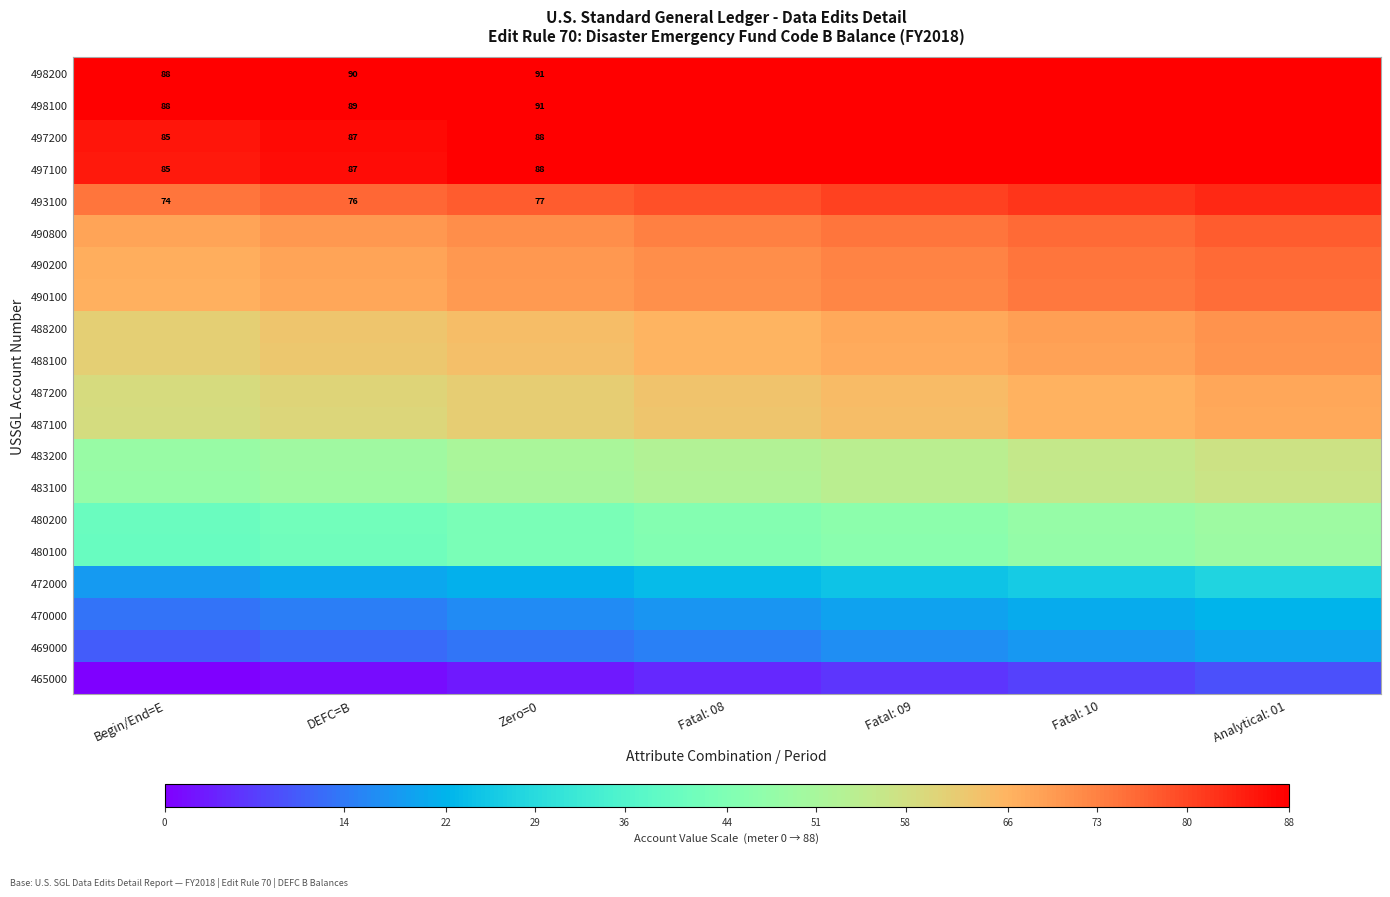

What is the sum of the 472000 values at Zero=0 and DEFC=B?

41.6